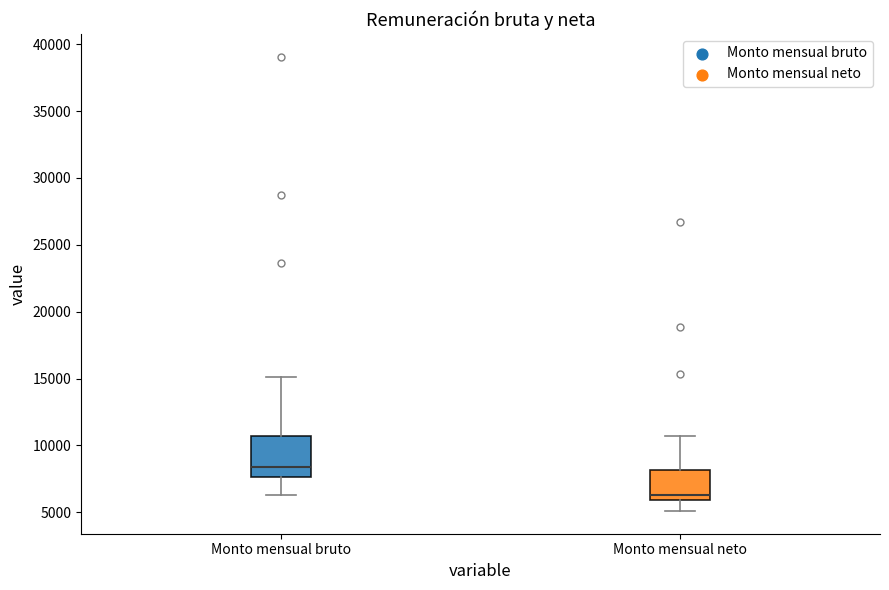

Where does the upper whisker of the box for Monto mensual bruto end on the y-axis? The values are not printed on the chart, so give them approximately, as read against the axis.

15000